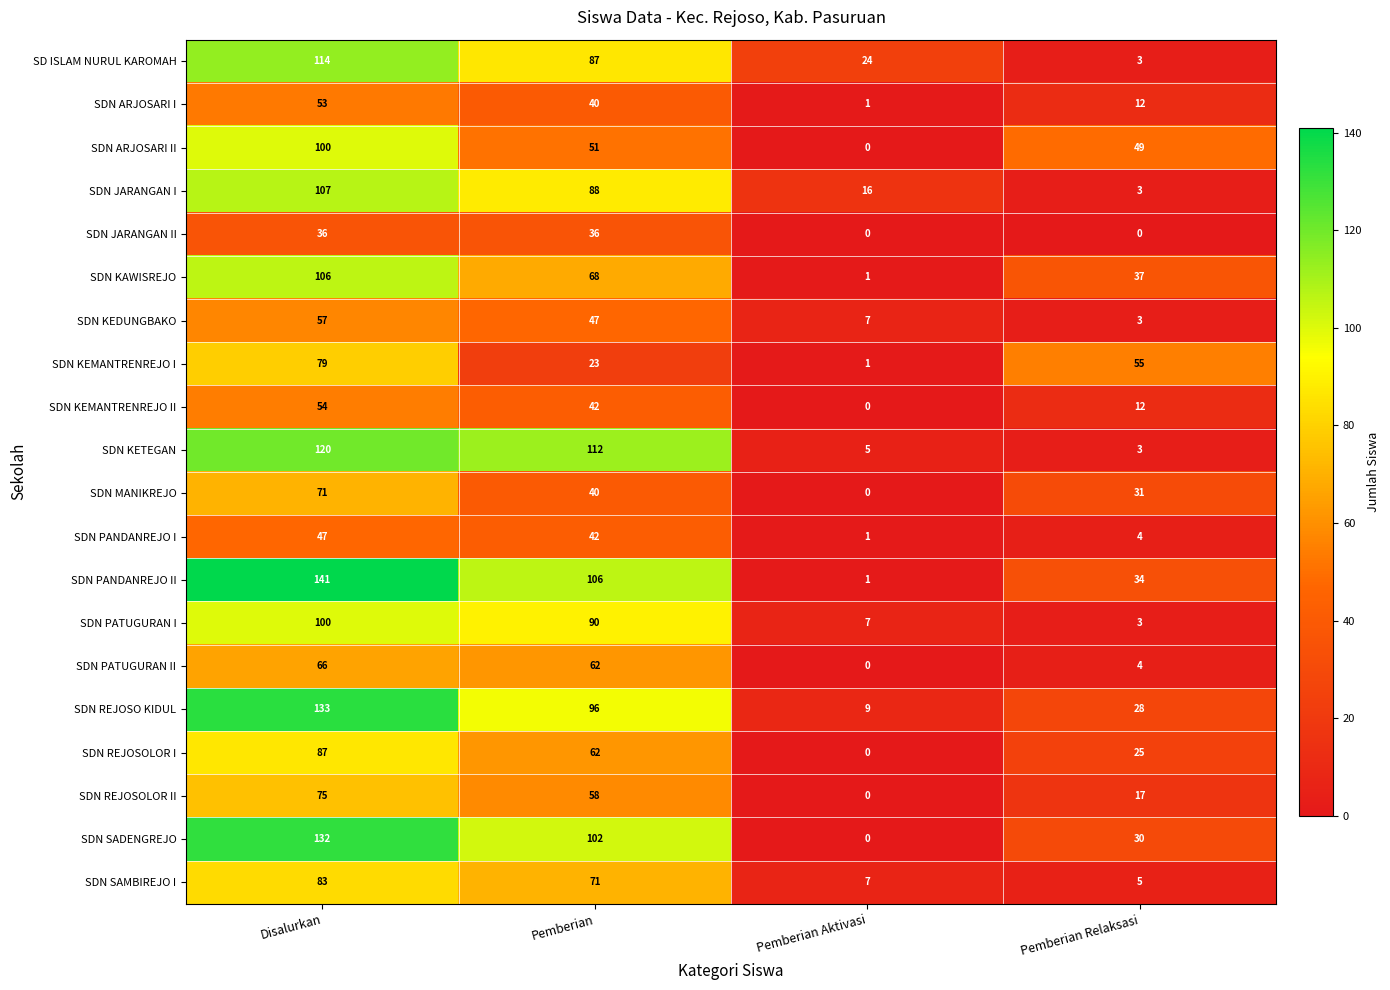

Is the value of SDN PANDANREJO II at Pemberian Aktivasi greater than the value of SDN KEMANTRENREJO II at Pemberian Relaksasi?

No